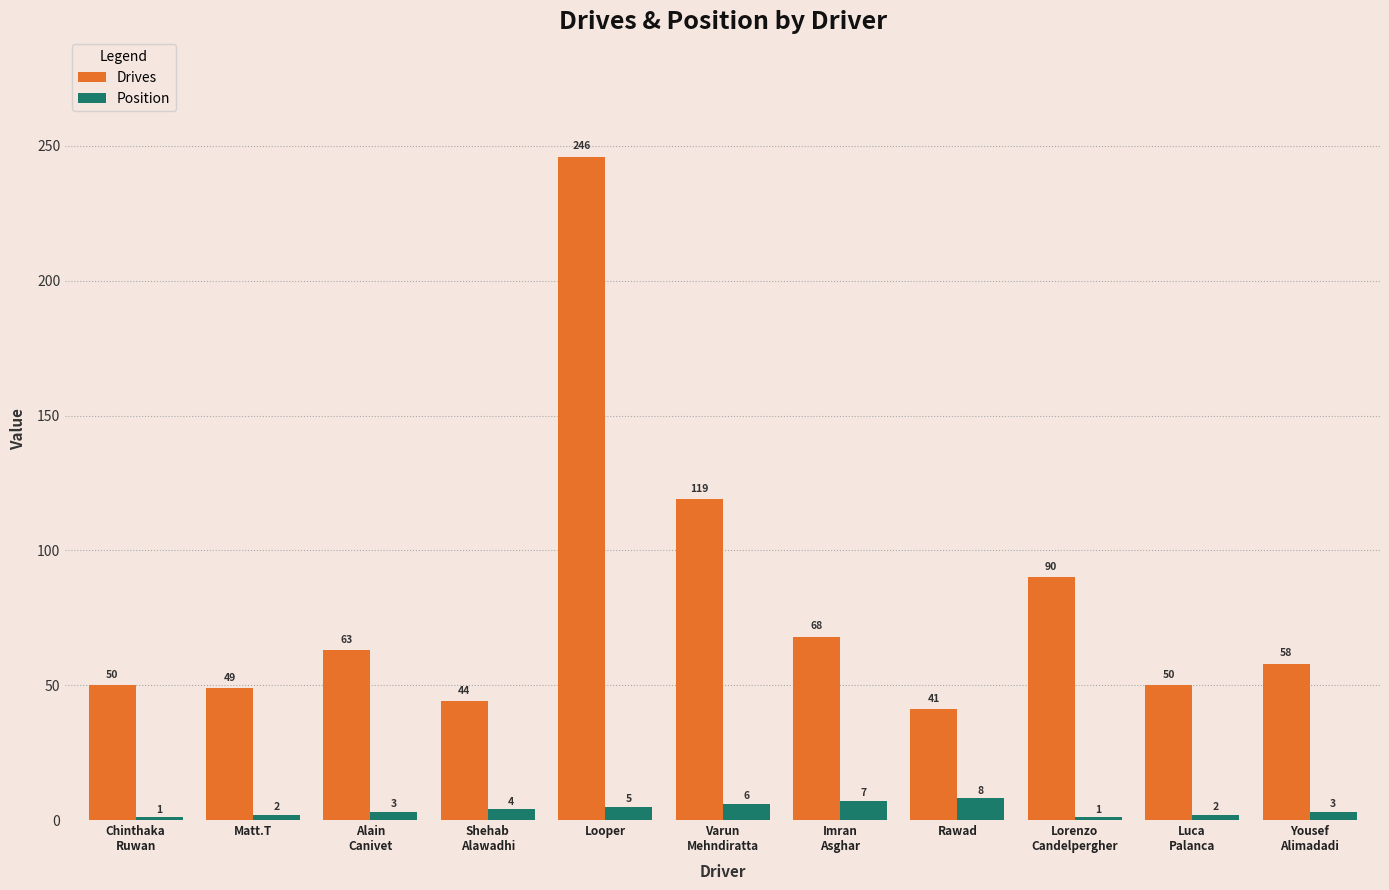

How many groups of bars are there?

11